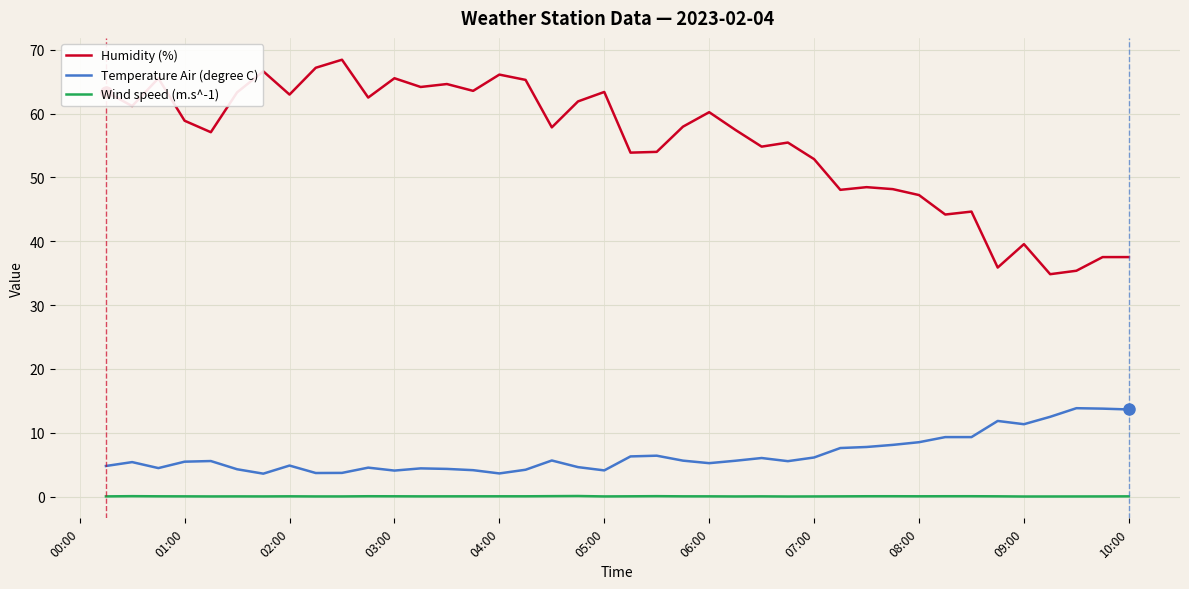

Which series has the largest total across all categories?

Humidity (%)